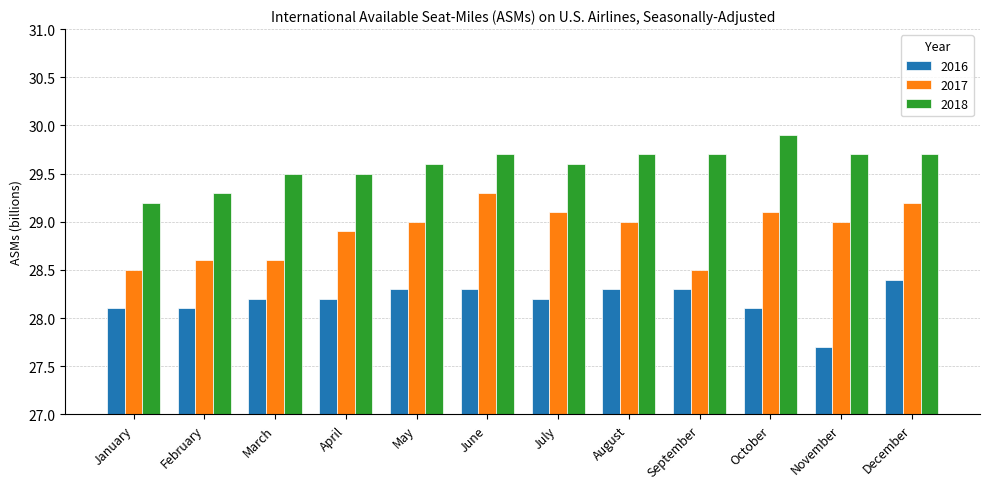

Reading right to left, extract all data points from this chart.

2016: 28.4	27.7	28.1	28.3	28.3	28.2	28.3	28.3	28.2	28.2	28.1	28.1
2017: 29.2	29.0	29.1	28.5	29.0	29.1	29.3	29.0	28.9	28.6	28.6	28.5
2018: 29.7	29.7	29.9	29.7	29.7	29.6	29.7	29.6	29.5	29.5	29.3	29.2